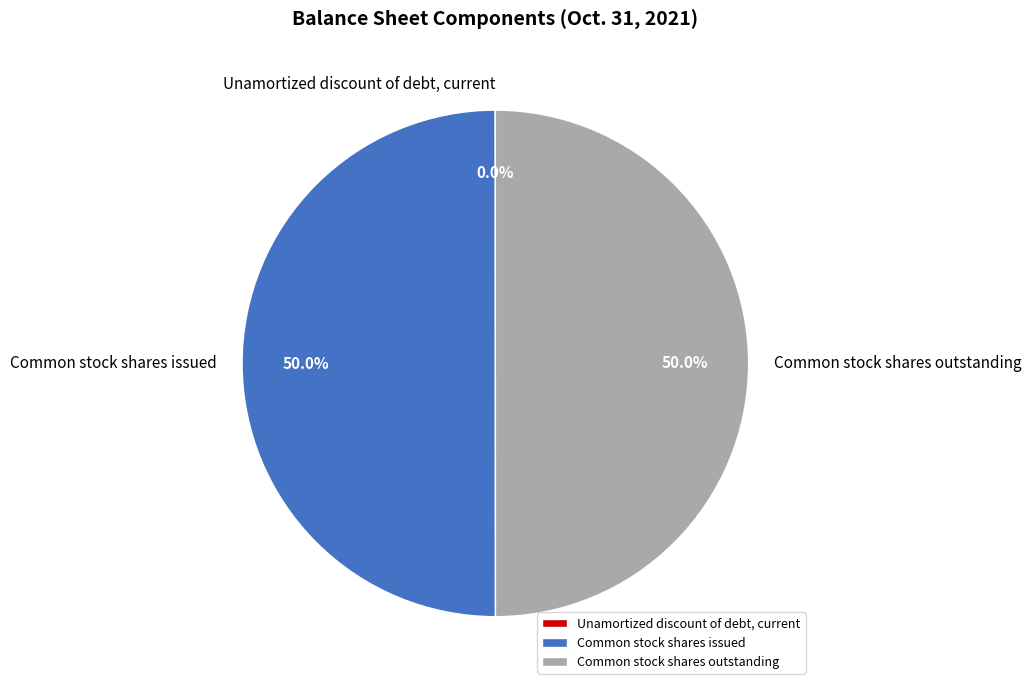

What is the total percentage of Common stock shares issued and Common stock shares outstanding?

100.0%